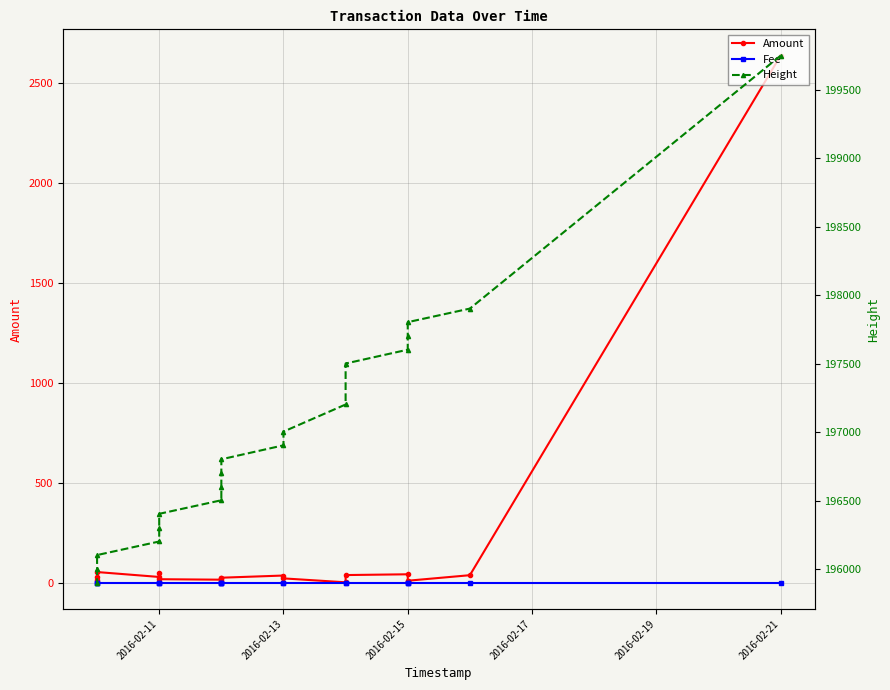

Is it true that Fee equals 1.4 at 2016-02-11?

False